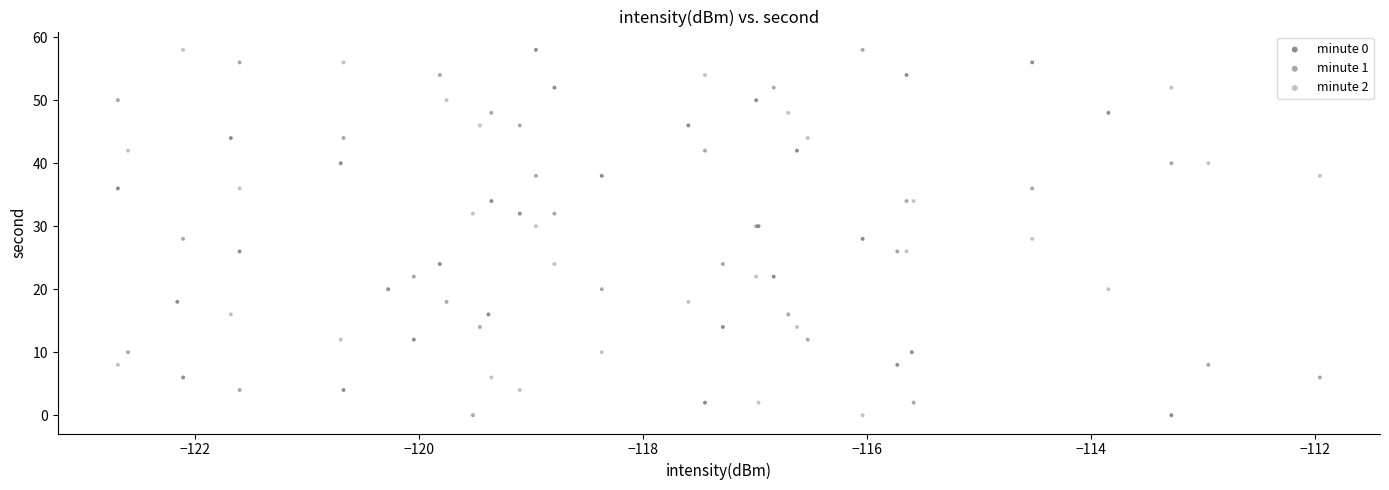

What are all the series names shown in the legend?

minute 0, minute 1, minute 2